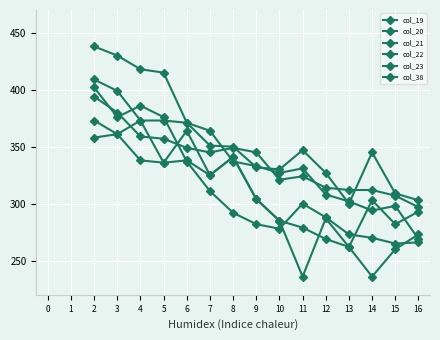

How many interior local peaks does the col_20 series have?

3